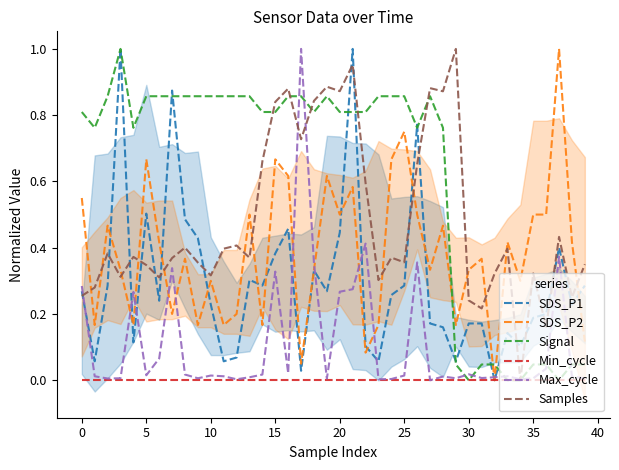

How many times do Signal and Samples cross each other?

5